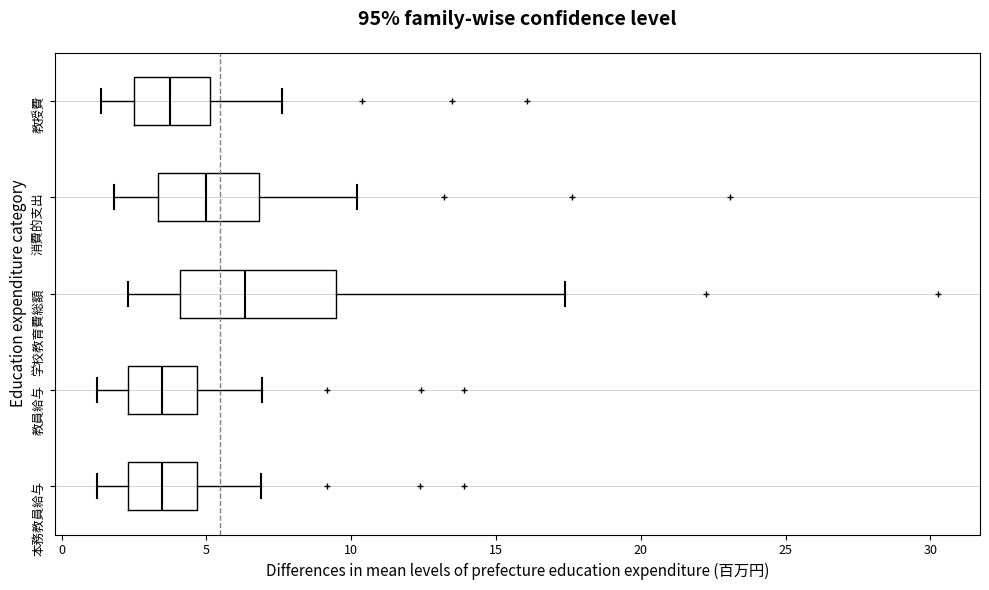

Comparing the boxes themselves (not the whiskers), which one is the widest?

学校教育費総額